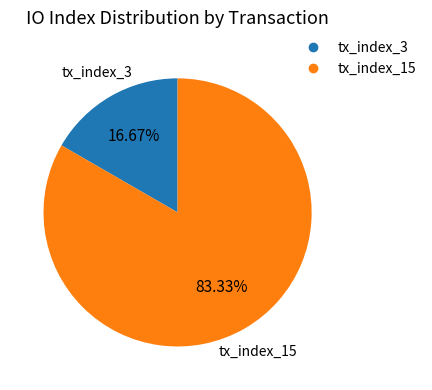

To the nearest percent, what percentage of the pie is tx_index_3?

17%